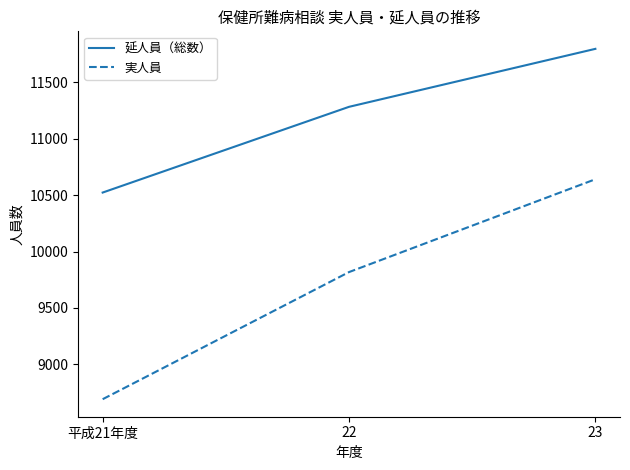

Read the 実人員 value at 22, to the nearest 10.

9820